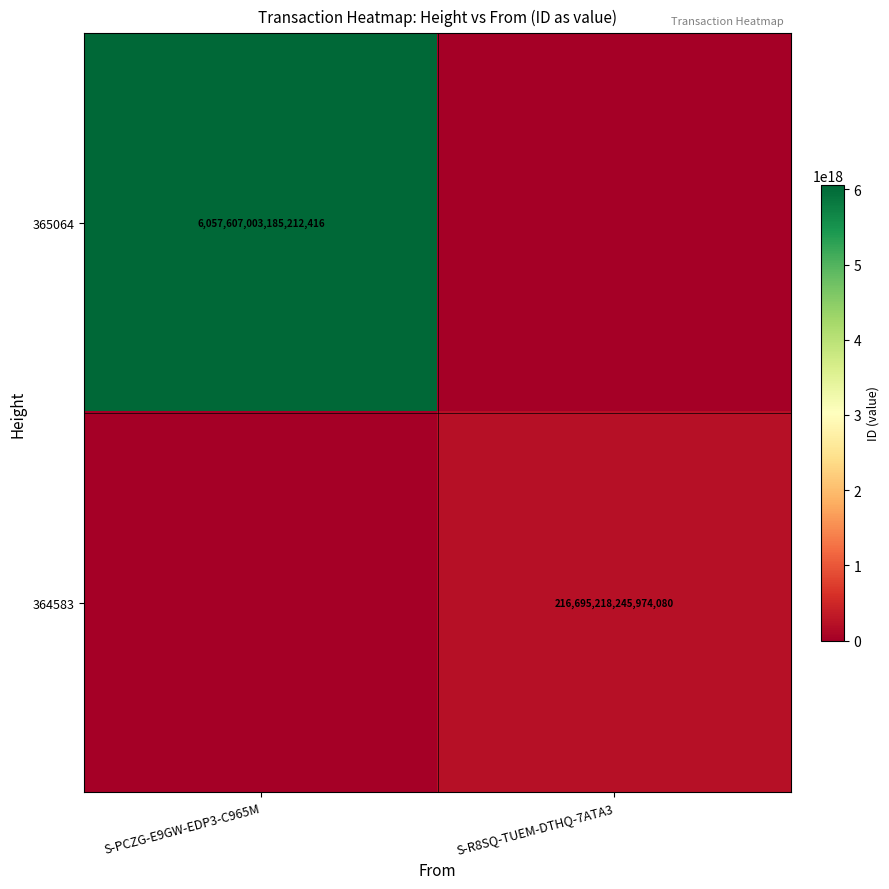

Is the value of 365064 at S-PCZG-E9GW-EDP3-C965M greater than the value of 364583 at S-R8SQ-TUEM-DTHQ-7ATA3?

Yes